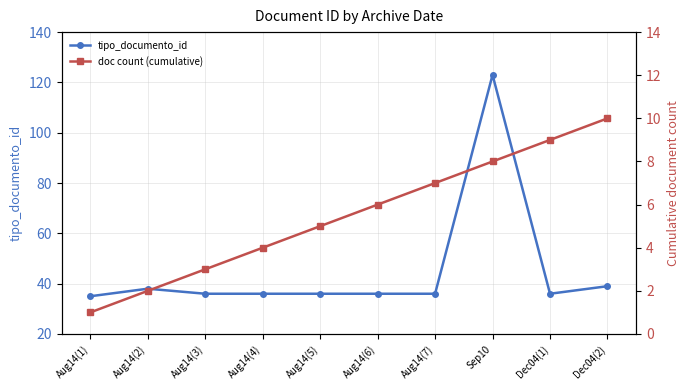

What is the average value of the tipo_documento_id series?

45